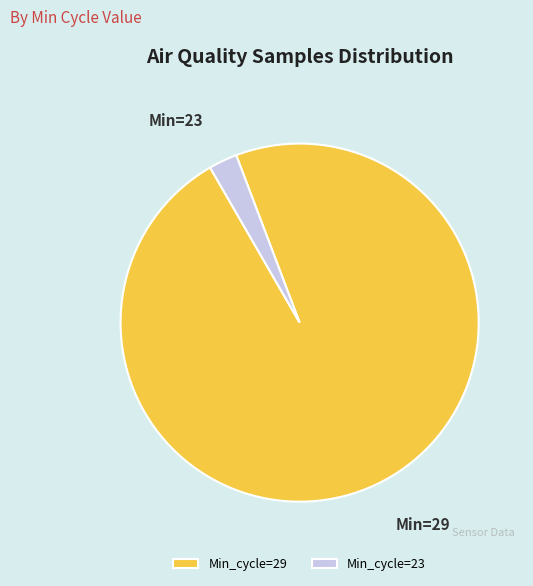

Which category has the smallest portion of the pie?

Min_cycle=23